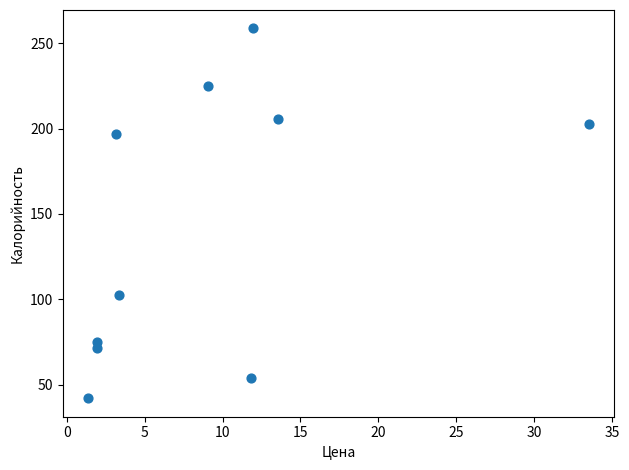

What is the range of Y values (max minus min)?

216.6